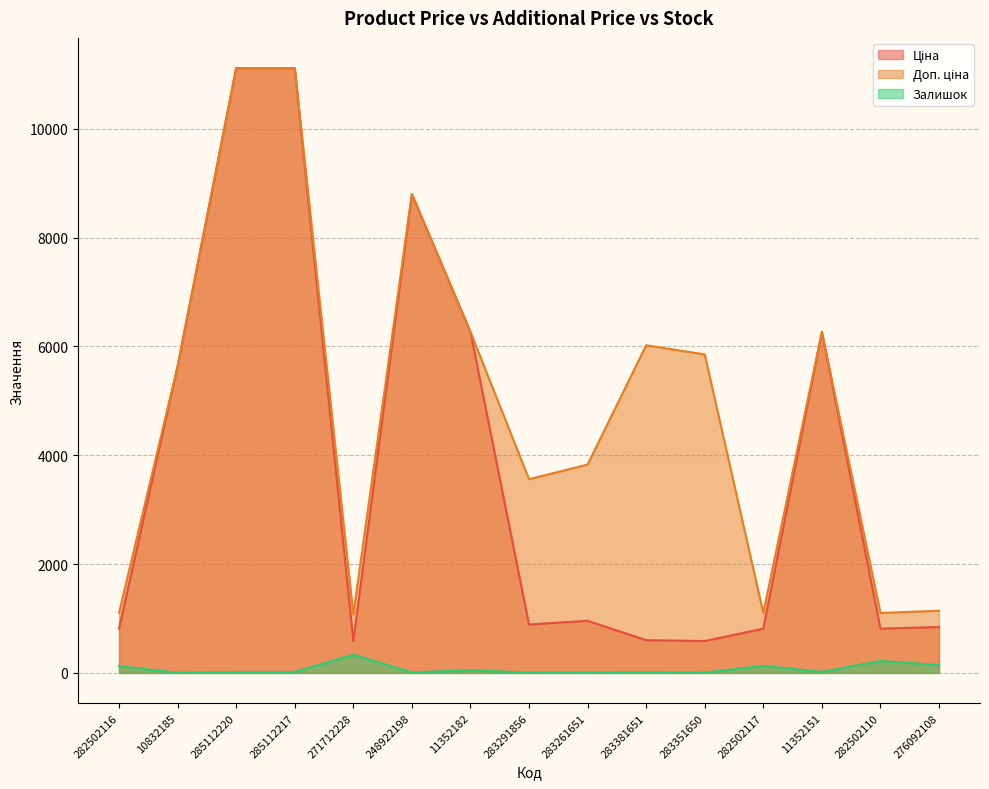

What is the minimum value for Доп. ціна?

1074.5